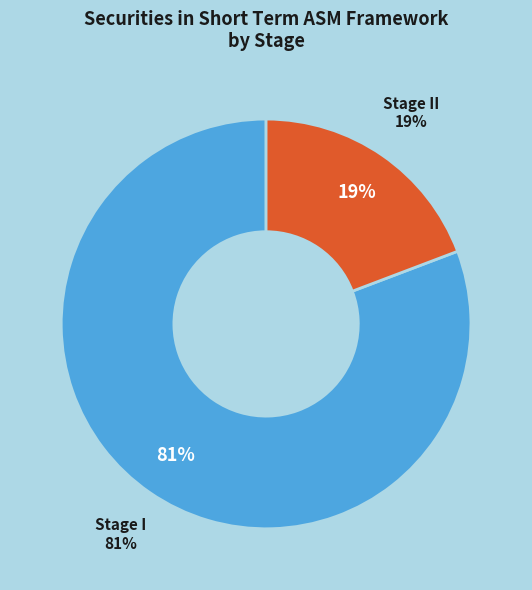

Which has a higher value, Stage I or Stage II?

Stage I